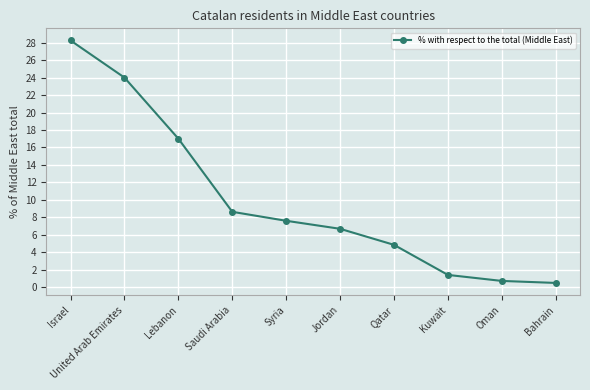

How many lines are shown in the chart?

1